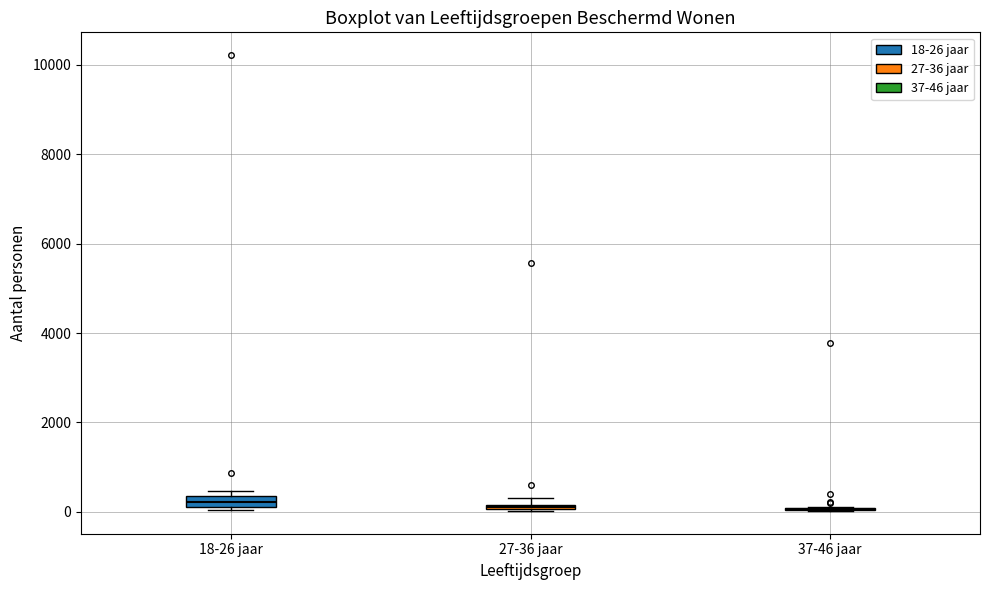

Where is the lower edge of the box for 18-26 jaar on the y-axis? The values are not printed on the chart, so give them approximately, as read against the axis.

200